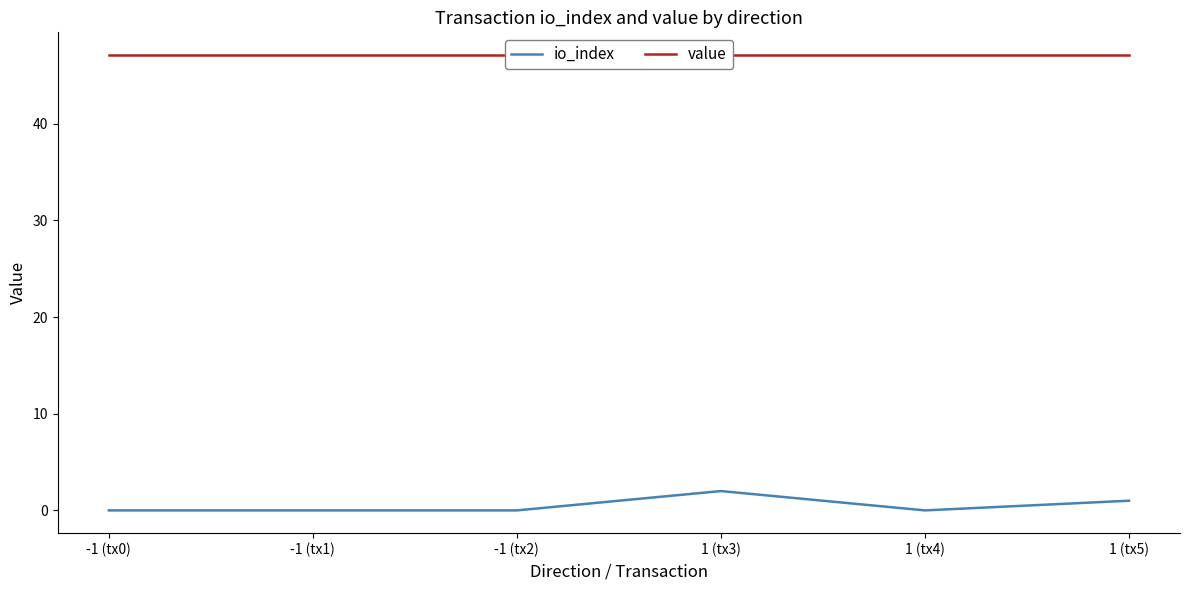

What is the maximum value shown in the chart?

47.1